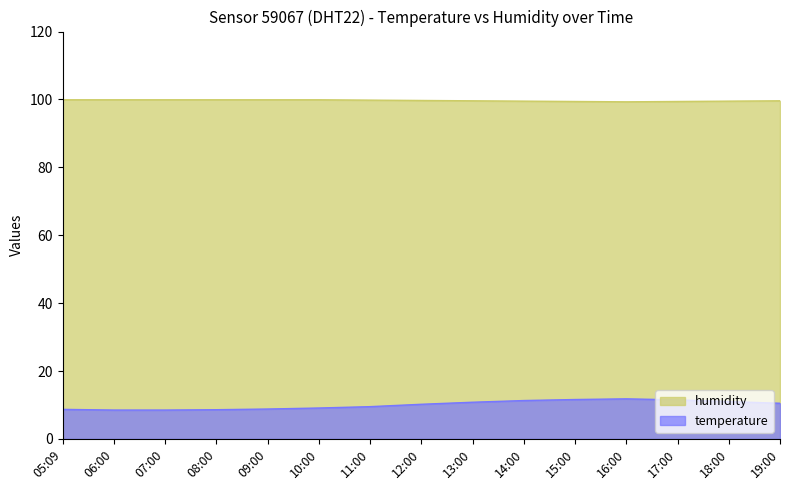

How many values in the temperature series are below 10?

7